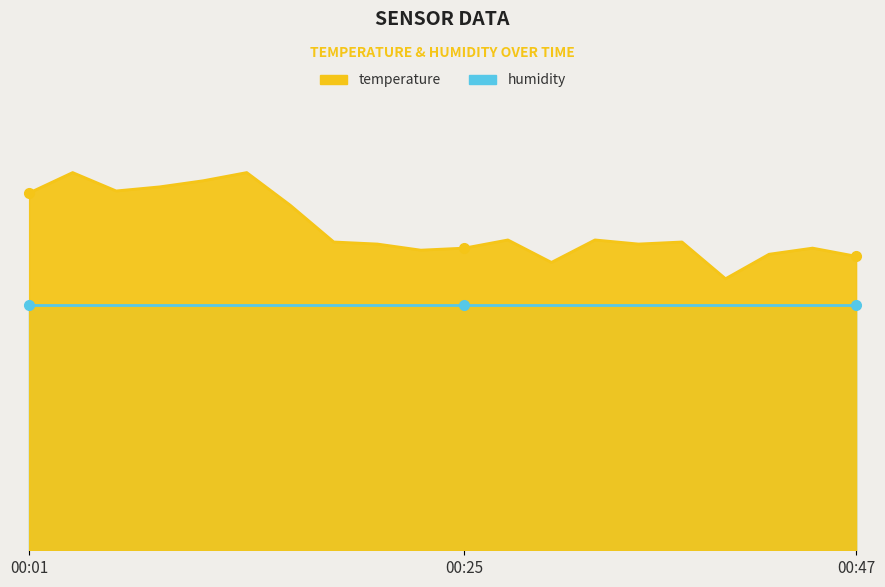

Which has a higher value, 00:18 or 00:01?

00:01